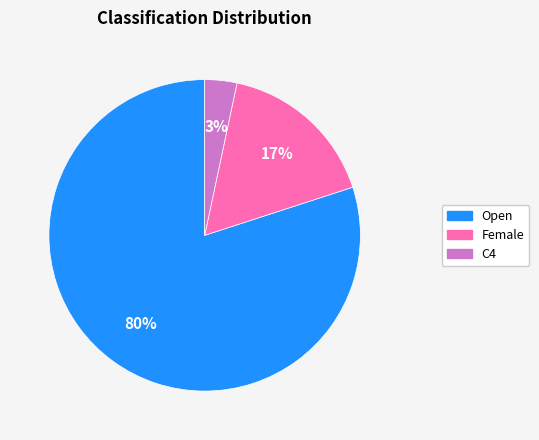

Which has a higher value, C4 or Open?

Open